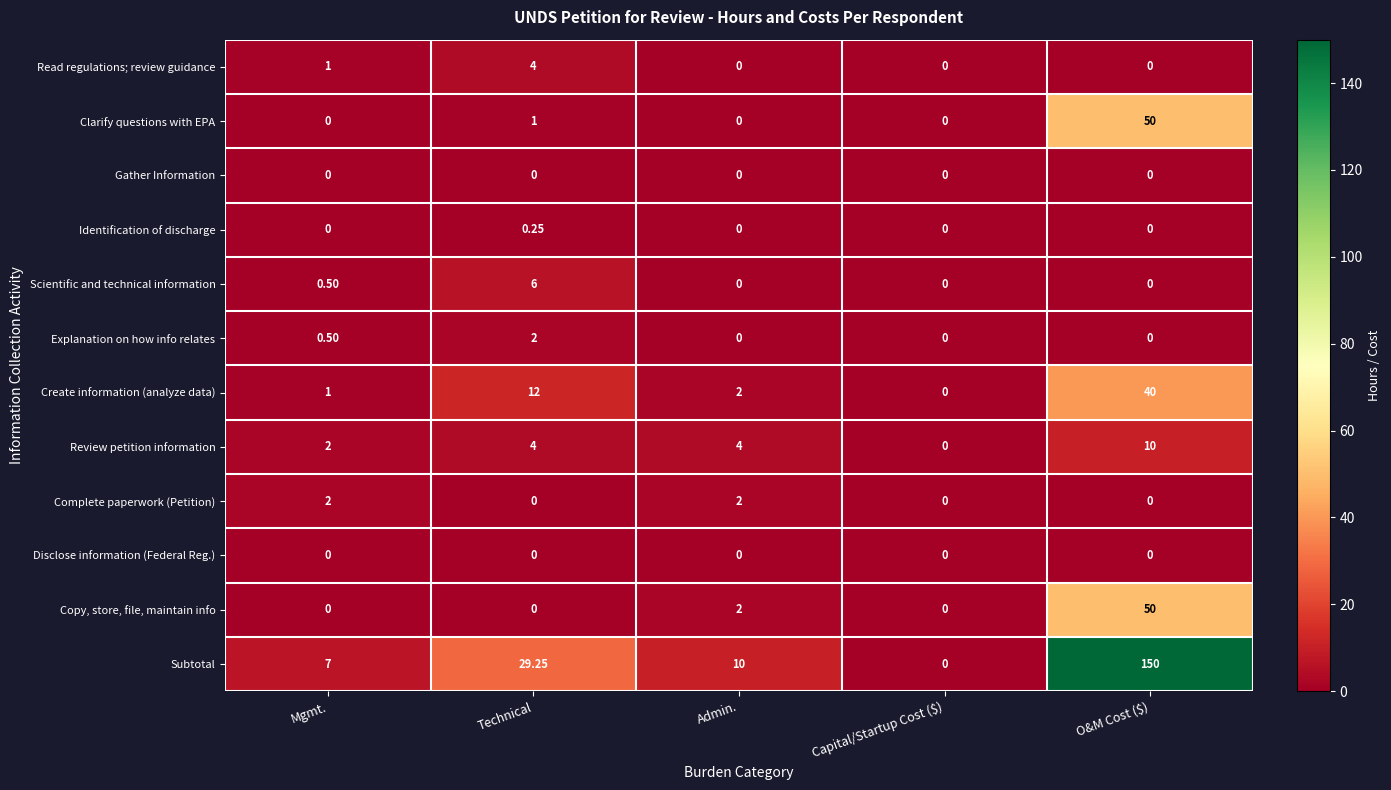

What is the difference between the highest and lowest values at Admin.?

10.0